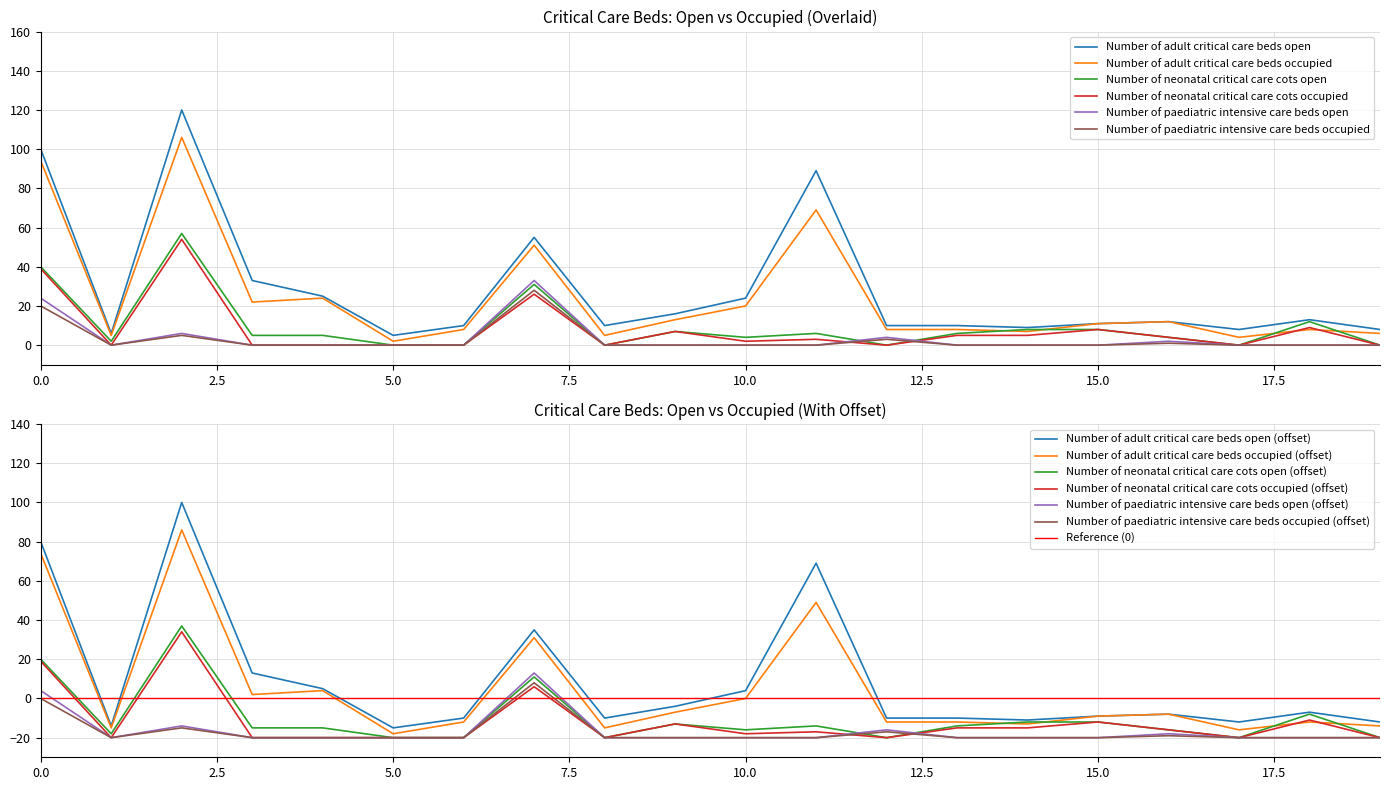

Does the chart have visible grid lines?

Yes